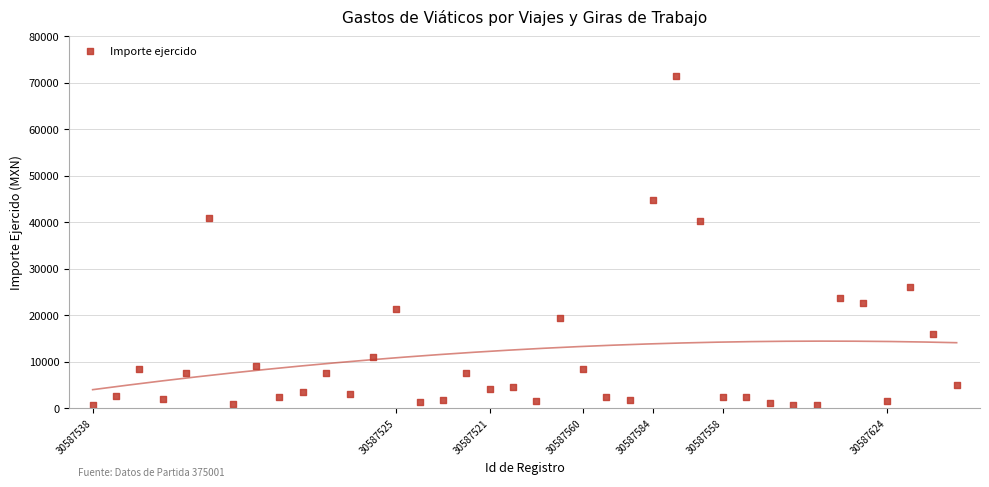

What is the range of Y values (max minus min)?

70847.0